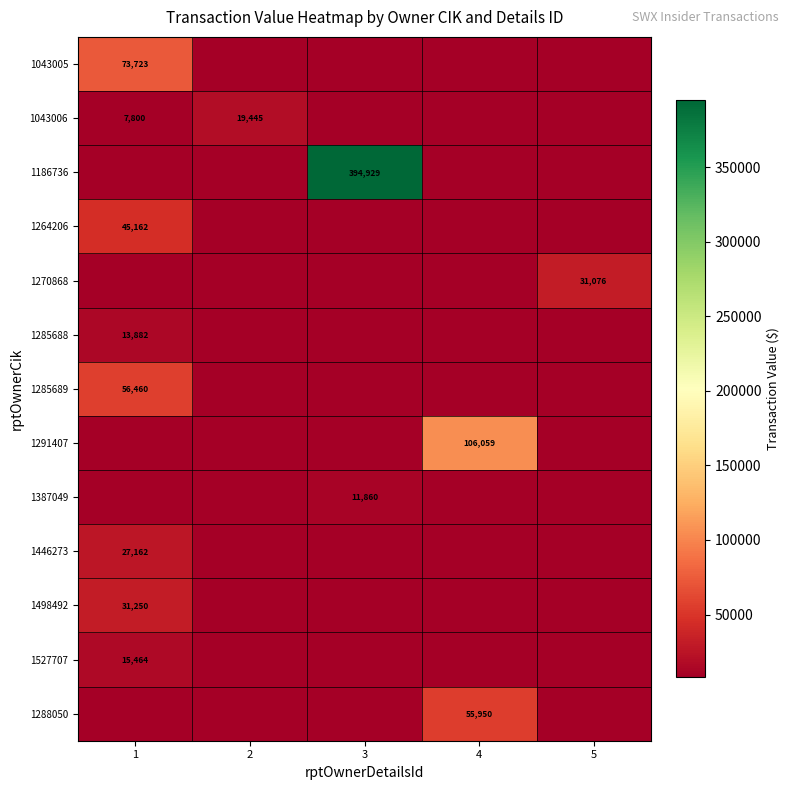

True or false: 1498492 has a value of 48531 at 1.

False